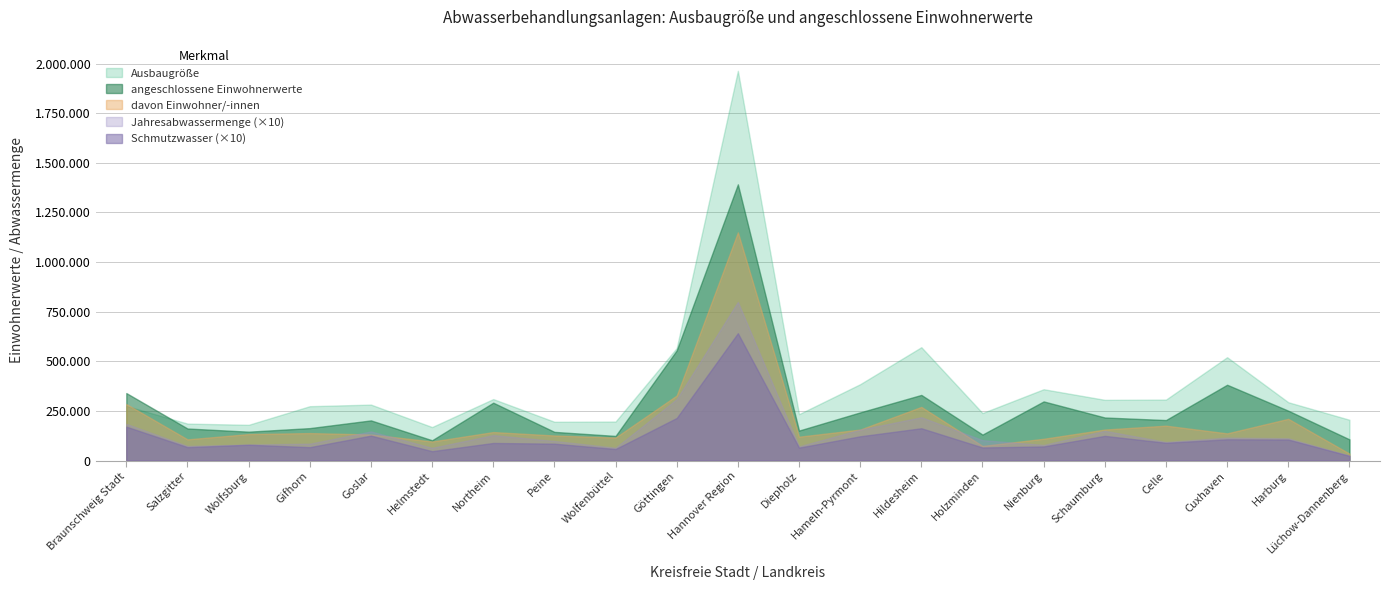

Between Northeim and Cuxhaven, which series saw the biggest shift?

Ausbaugröße